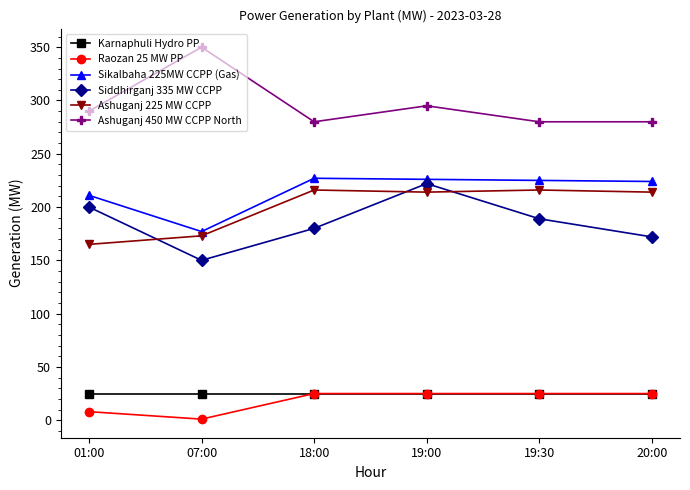

The value of Raozan 25 MW PP at 19:30 is 25. True or false?

True